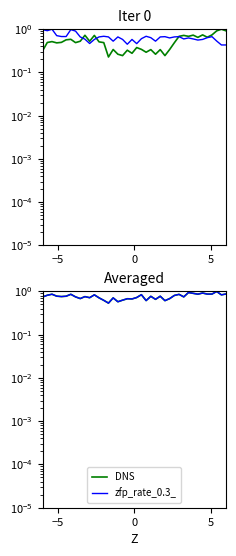

Is this an area chart (filled region under the line)?

No